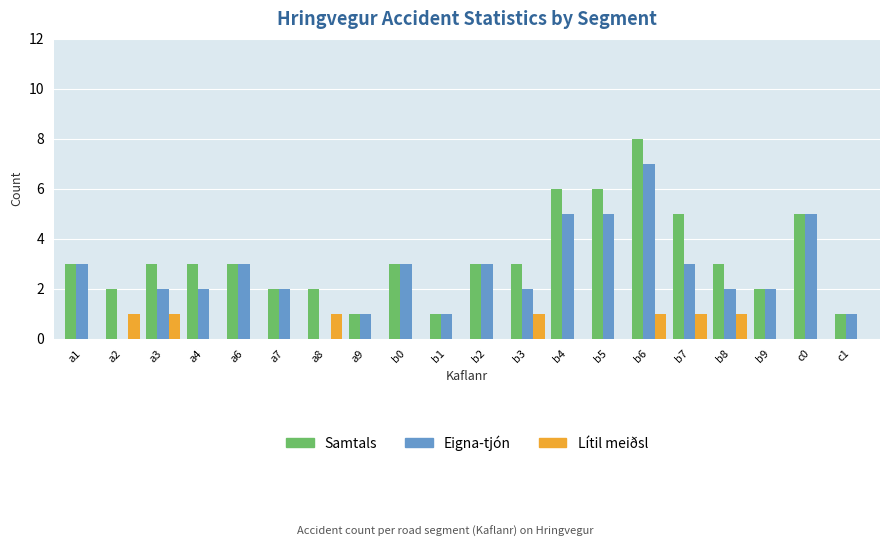

Which series changed the most between a1 and b6?

Samtals